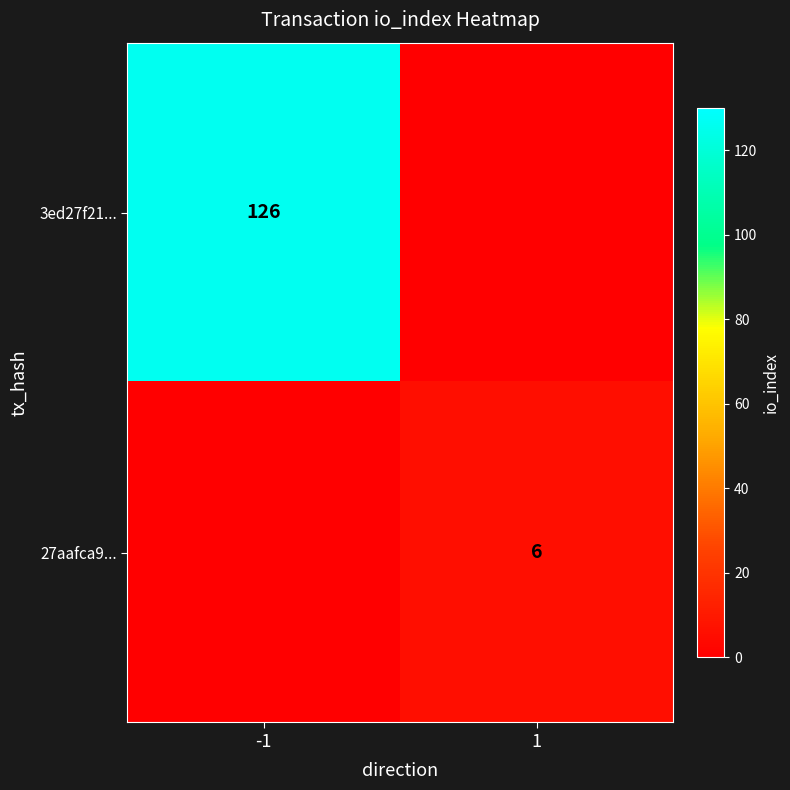

Is the value of 27aafca9... at 1 greater than the value of 3ed27f21... at -1?

No